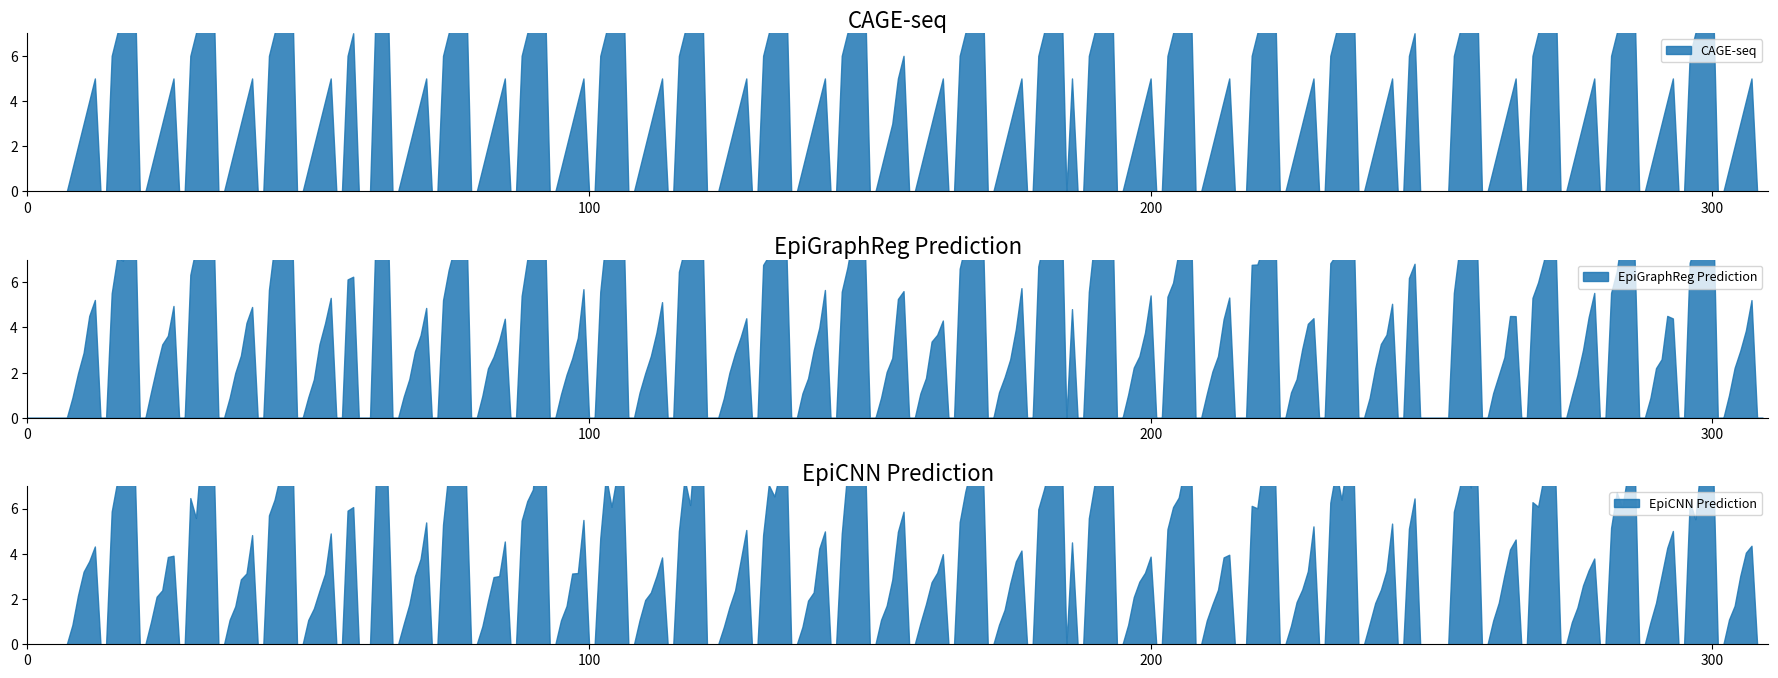

True or false: CAGE-seq has a value of 5 at 23.

False